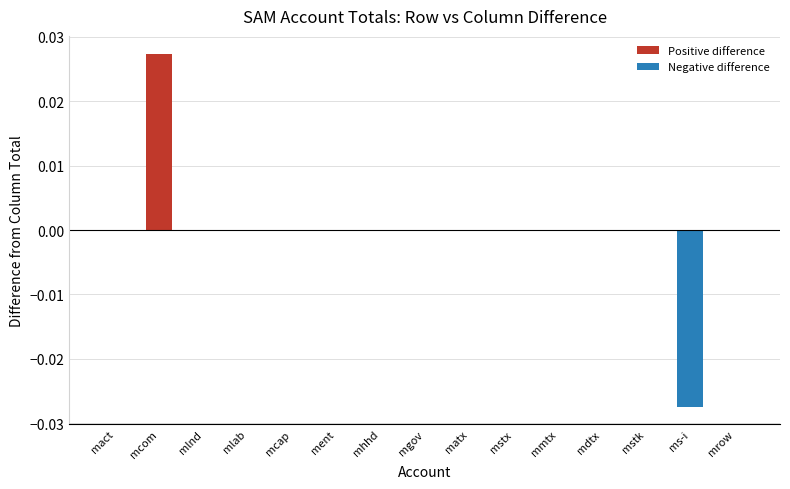

Is it true that the value at mrow is 0.0?

True